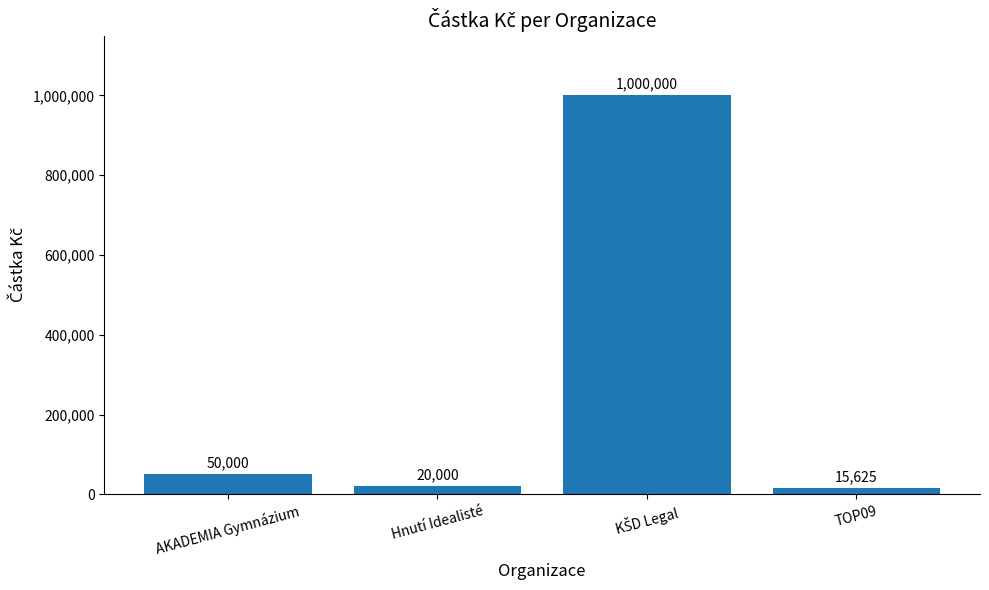

What is the smallest value displayed?

15625